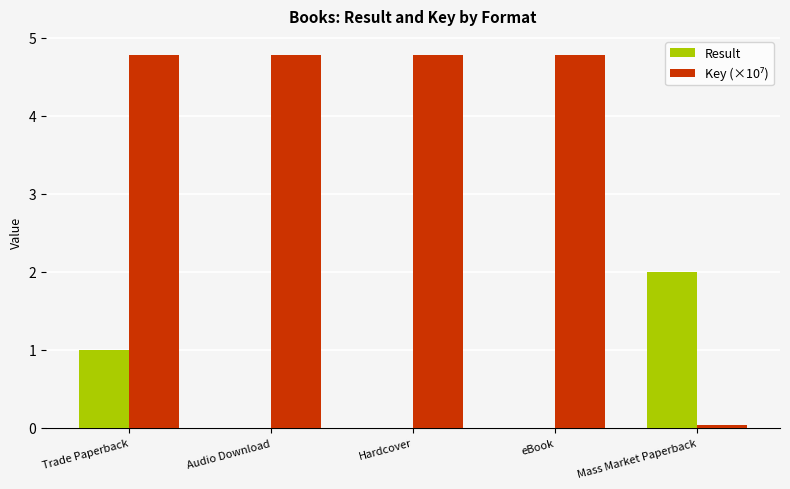

What is the maximum value shown in the chart?

4.8